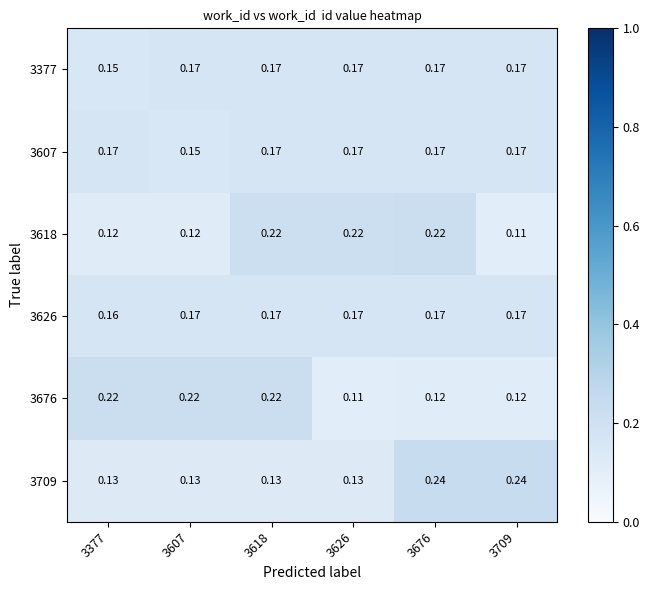

What is the total value across all series at 3676?

1.1